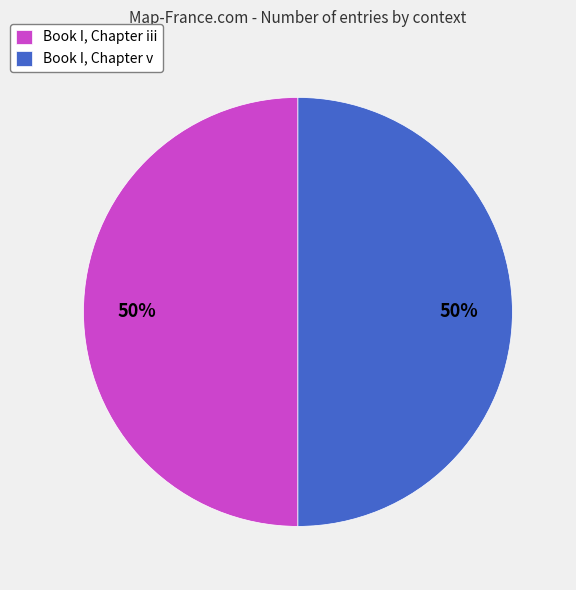

To the nearest percent, what is the combined percentage of Book I, Chapter iii and Book I, Chapter v?

100%